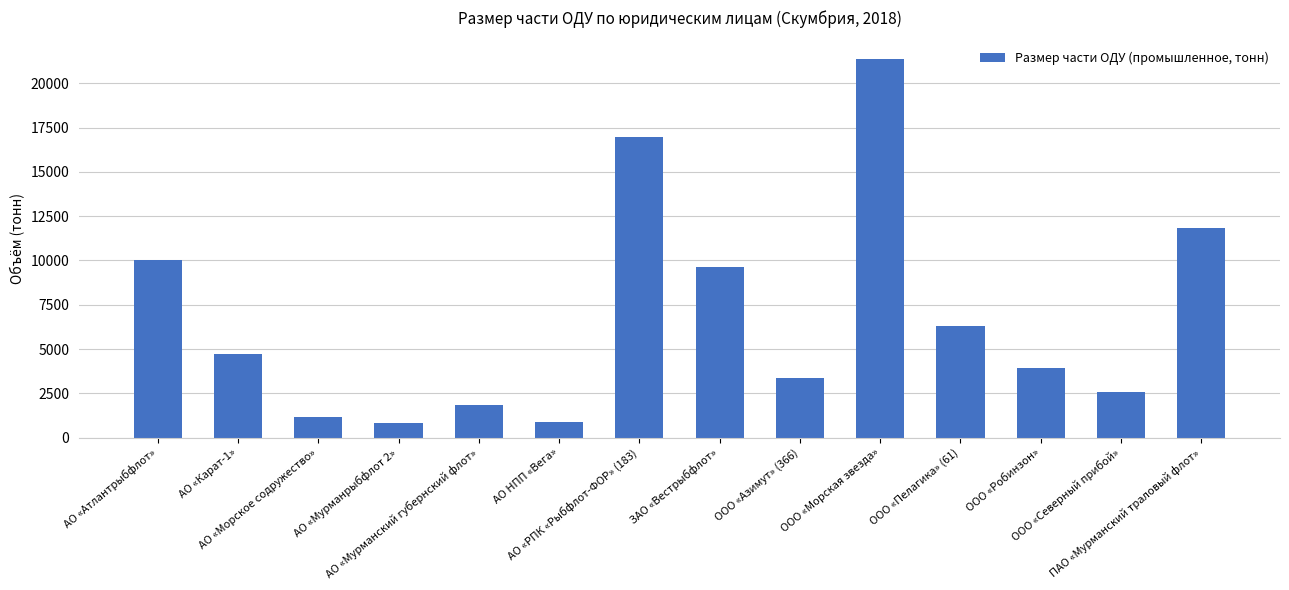

What is the maximum value shown in the chart?

21357.0